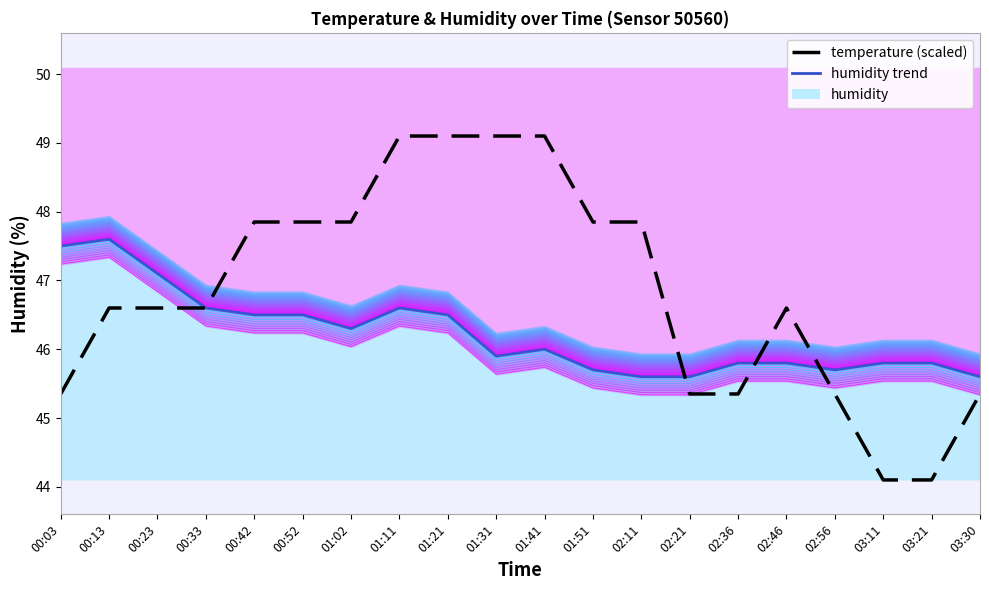

True or false: humidity trend has a value of 64.5 at 02:46.

False